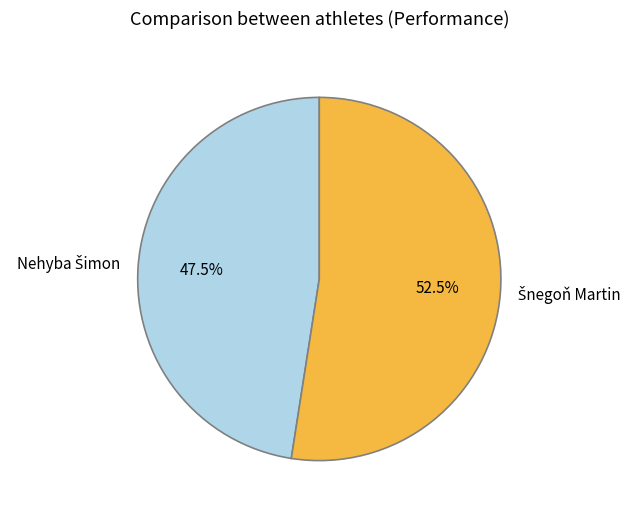

Does any single category account for the majority?

Yes